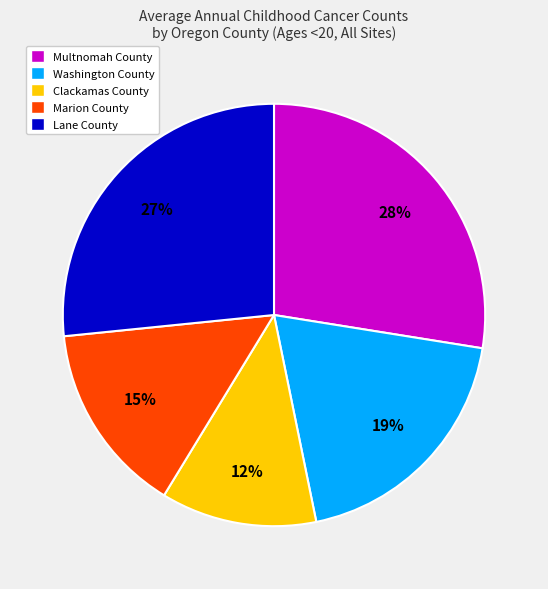

What is the largest slice in the pie chart?

Multnomah County